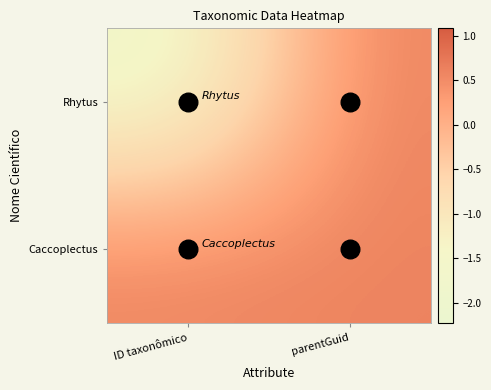

Which series has the widest spread of values?

Rhytus